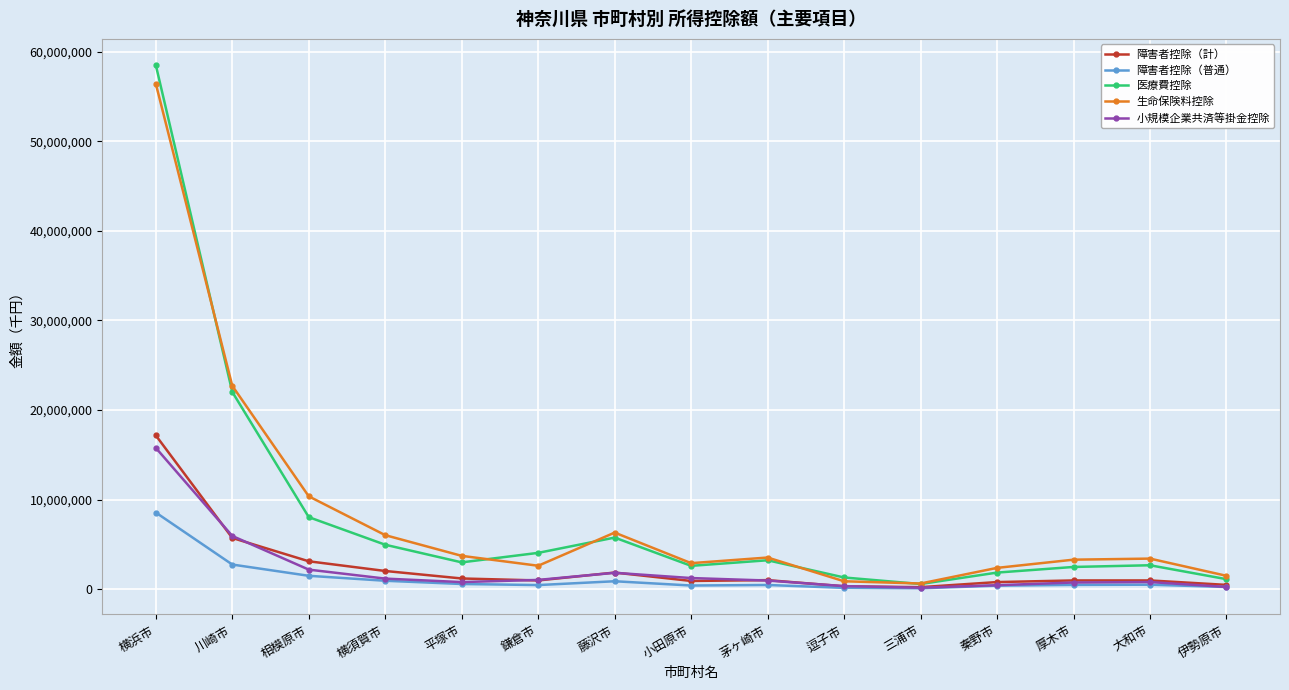

What is the greatest value displayed?

58503985